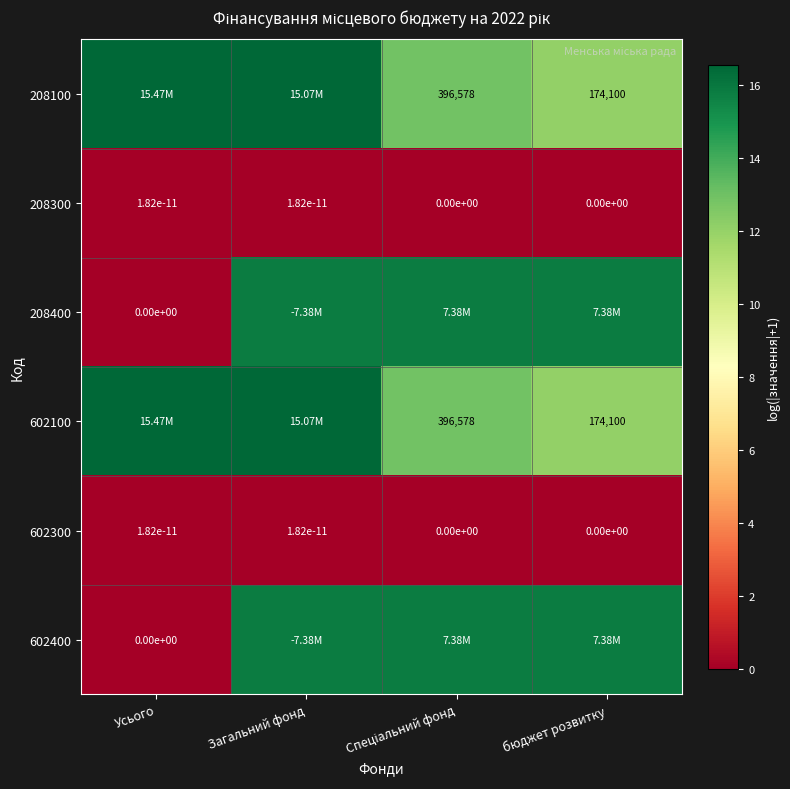

What is the total value across all series at бюджет розвитку?

55.8